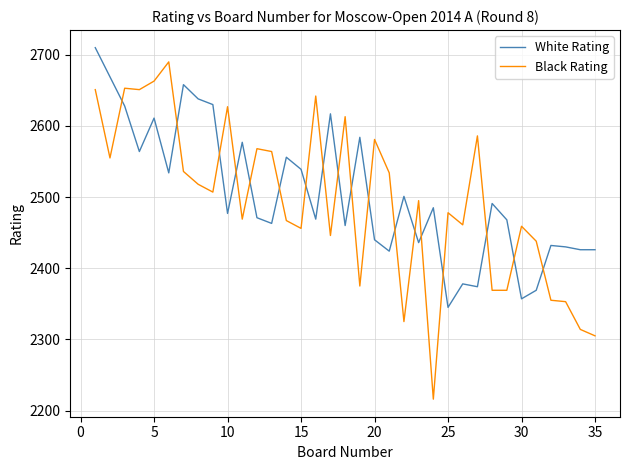

True or false: Black Rating and White Rating cross at least once.

True